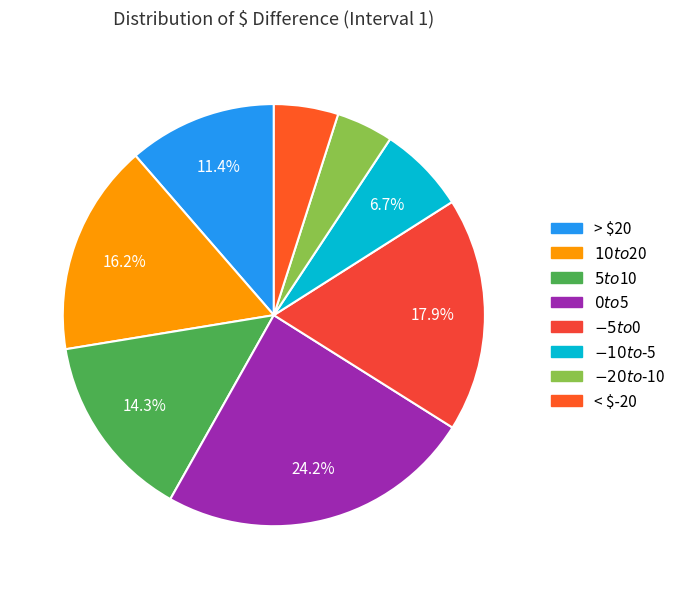

Does < $-20 represent more than half of the total?

No